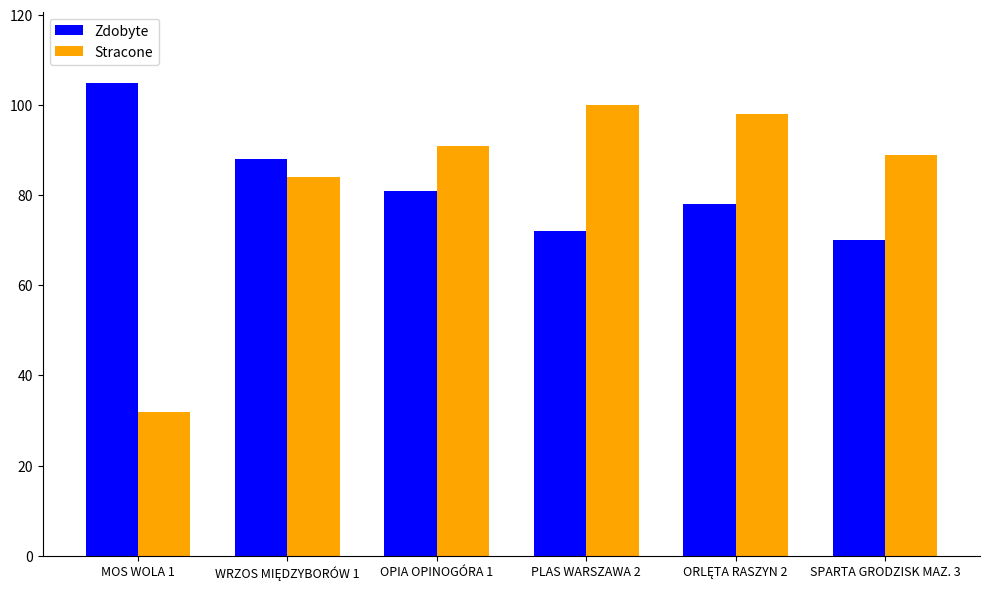

How many groups of bars are there?

6